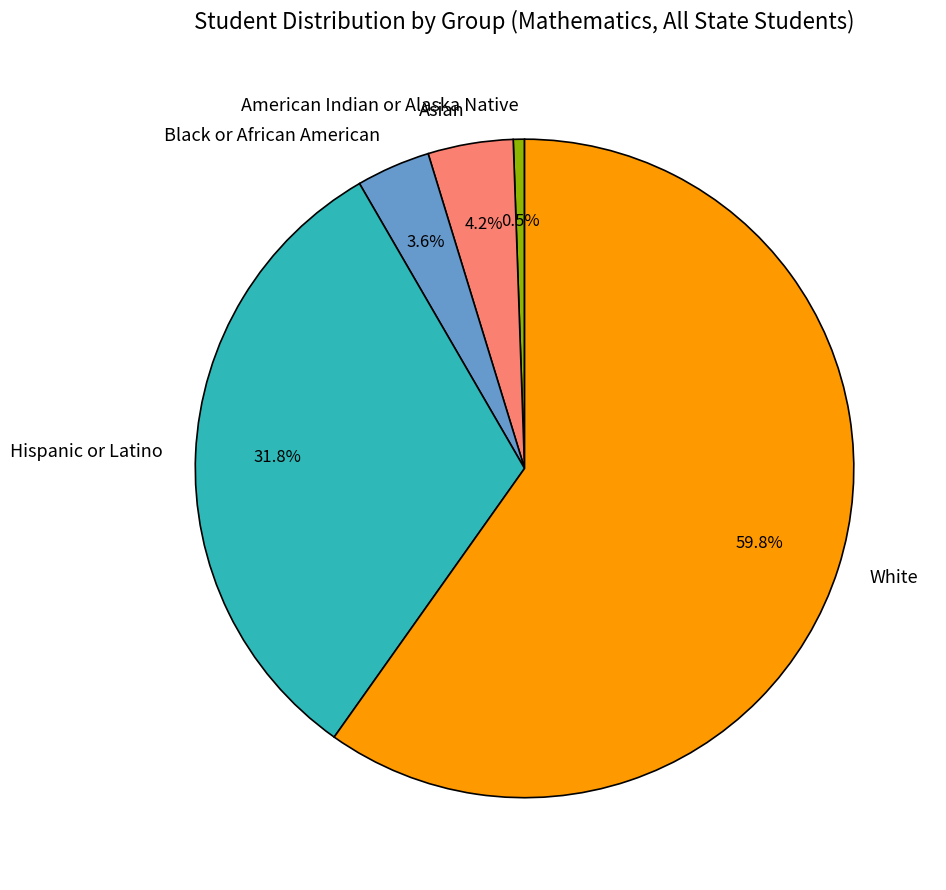

Between Black or African American and White, which is larger?

White